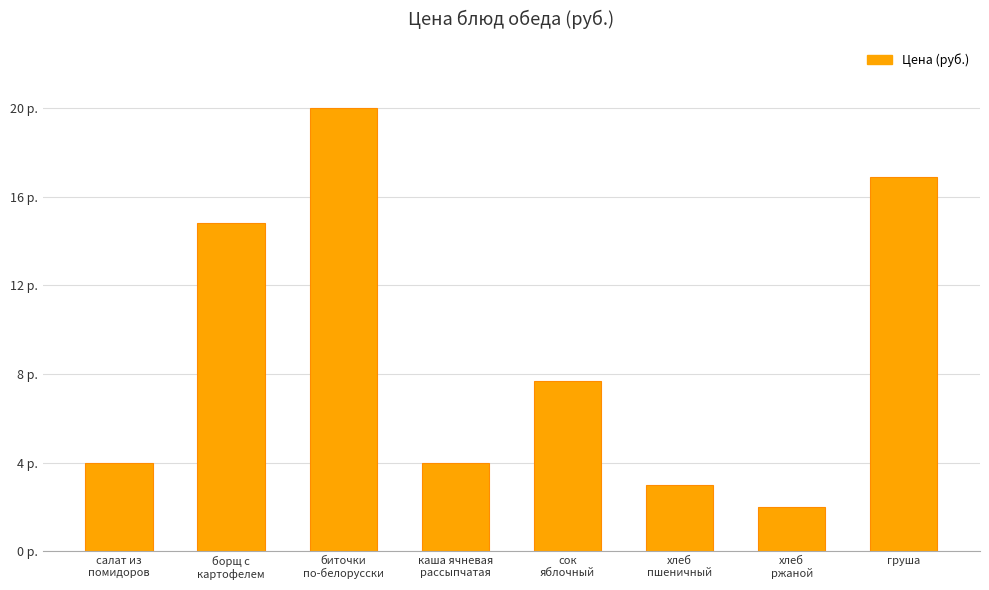

What is the label of the 5th bar from the left?

сок
яблочный